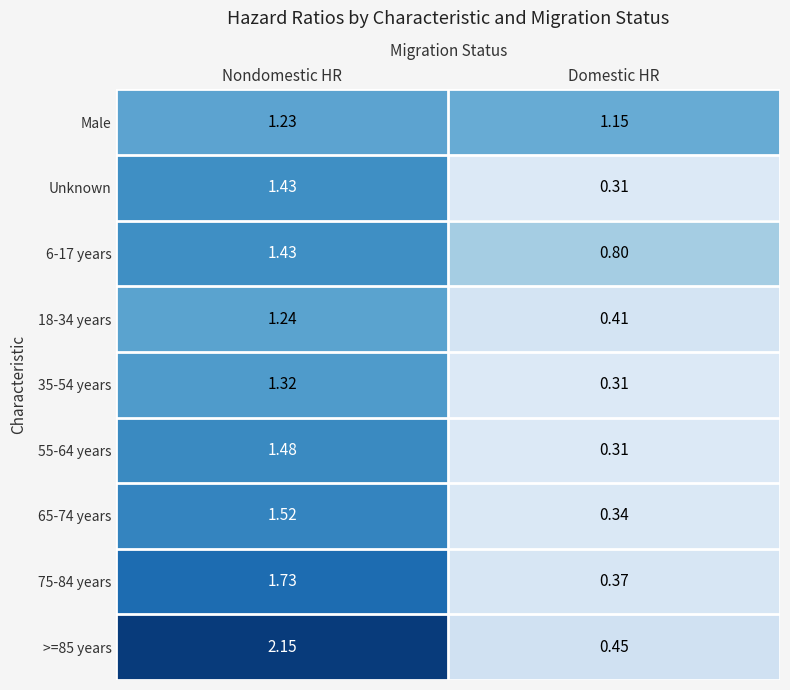

At which label is Male closest to 1?

Domestic HR